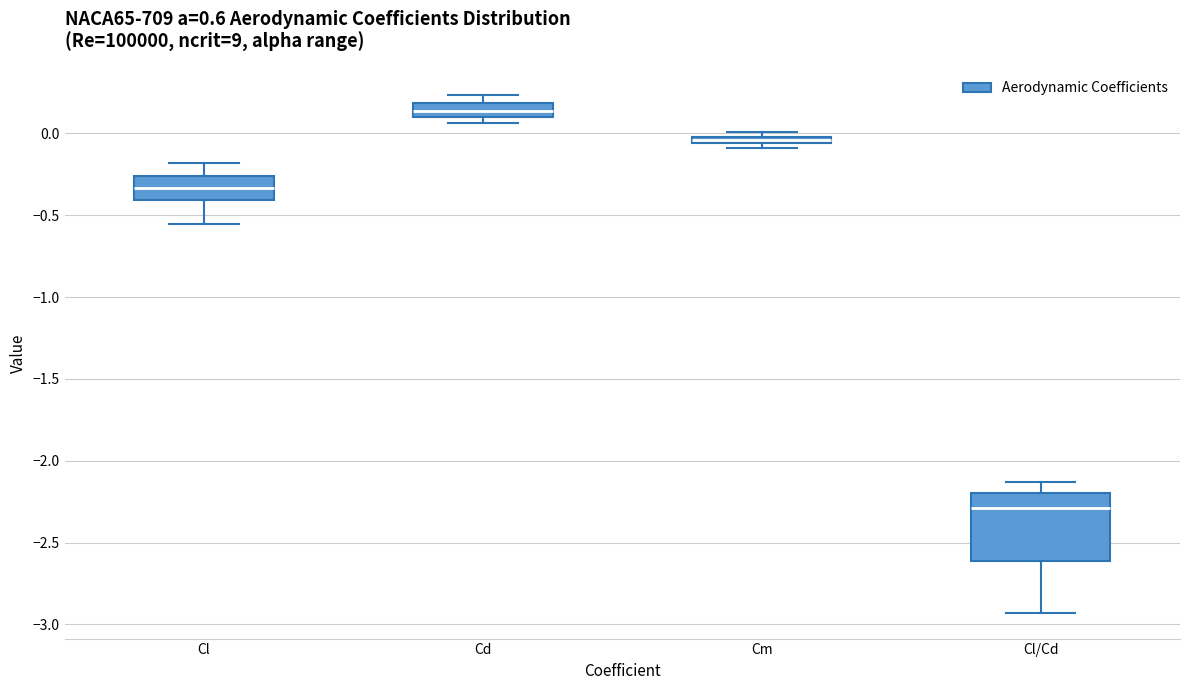

Which box is the tallest, from its lower edge to its upper edge?

Cl/Cd